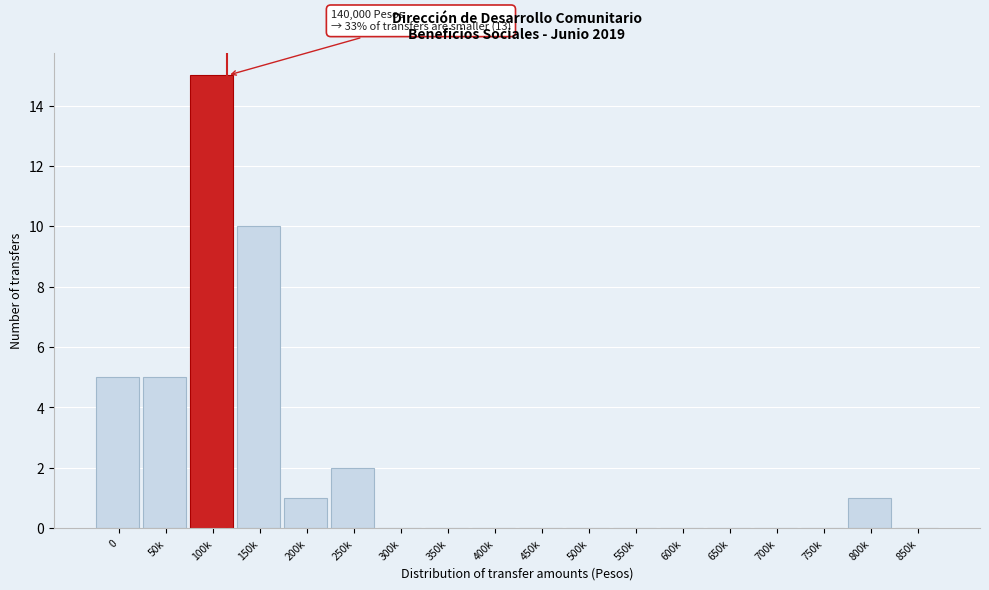

Reading left to right, extract all data points from this chart.

0=5	50k=5	100k=15	150k=10	200k=1	250k=2	300k=0	350k=0	400k=0	450k=0	500k=0	550k=0	600k=0	650k=0	700k=0	750k=0	800k=1	850k=0